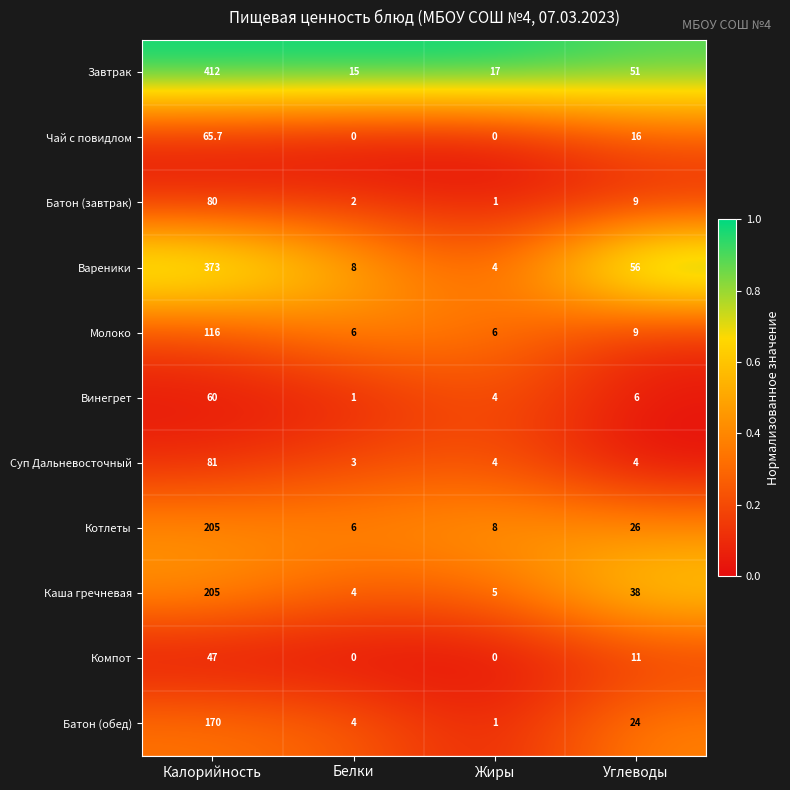

What is the sum of the Завтрак values at Калорийность and Белки?

427.0